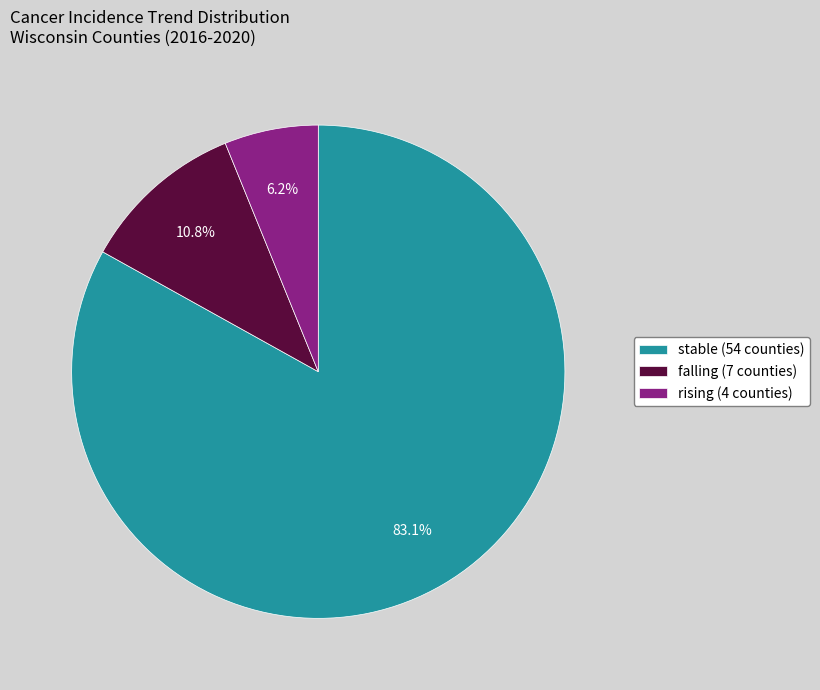

Which category has the smallest portion of the pie?

rising (4 counties)